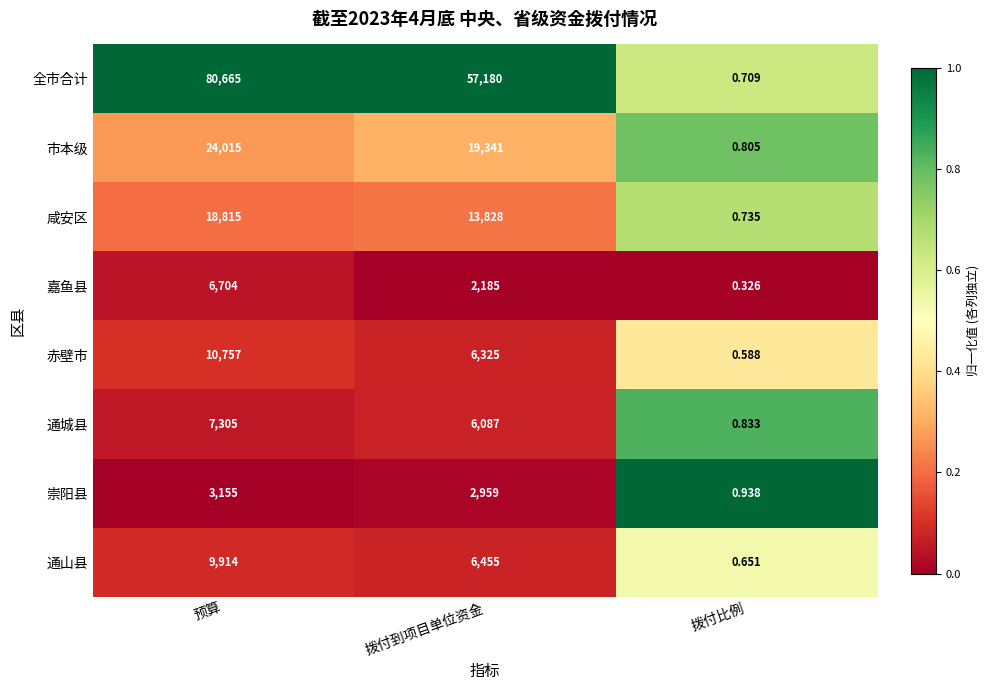

At 预算, list the series in order from largest to smallest.

全市合计, 市本级, 咸安区, 赤壁市, 通山县, 通城县, 嘉鱼县, 崇阳县